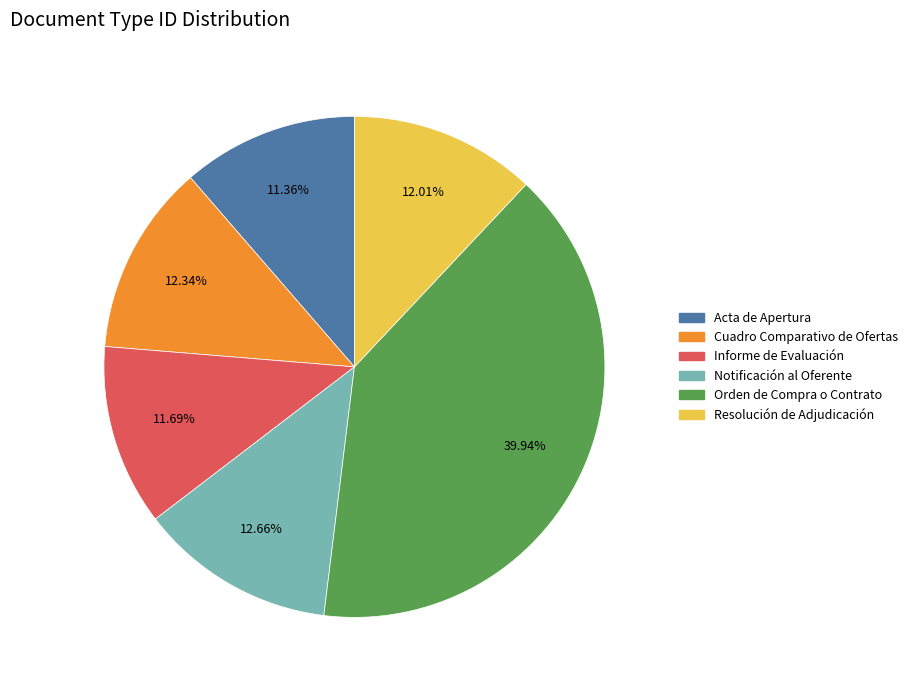

Count the number of slices in the pie.

6